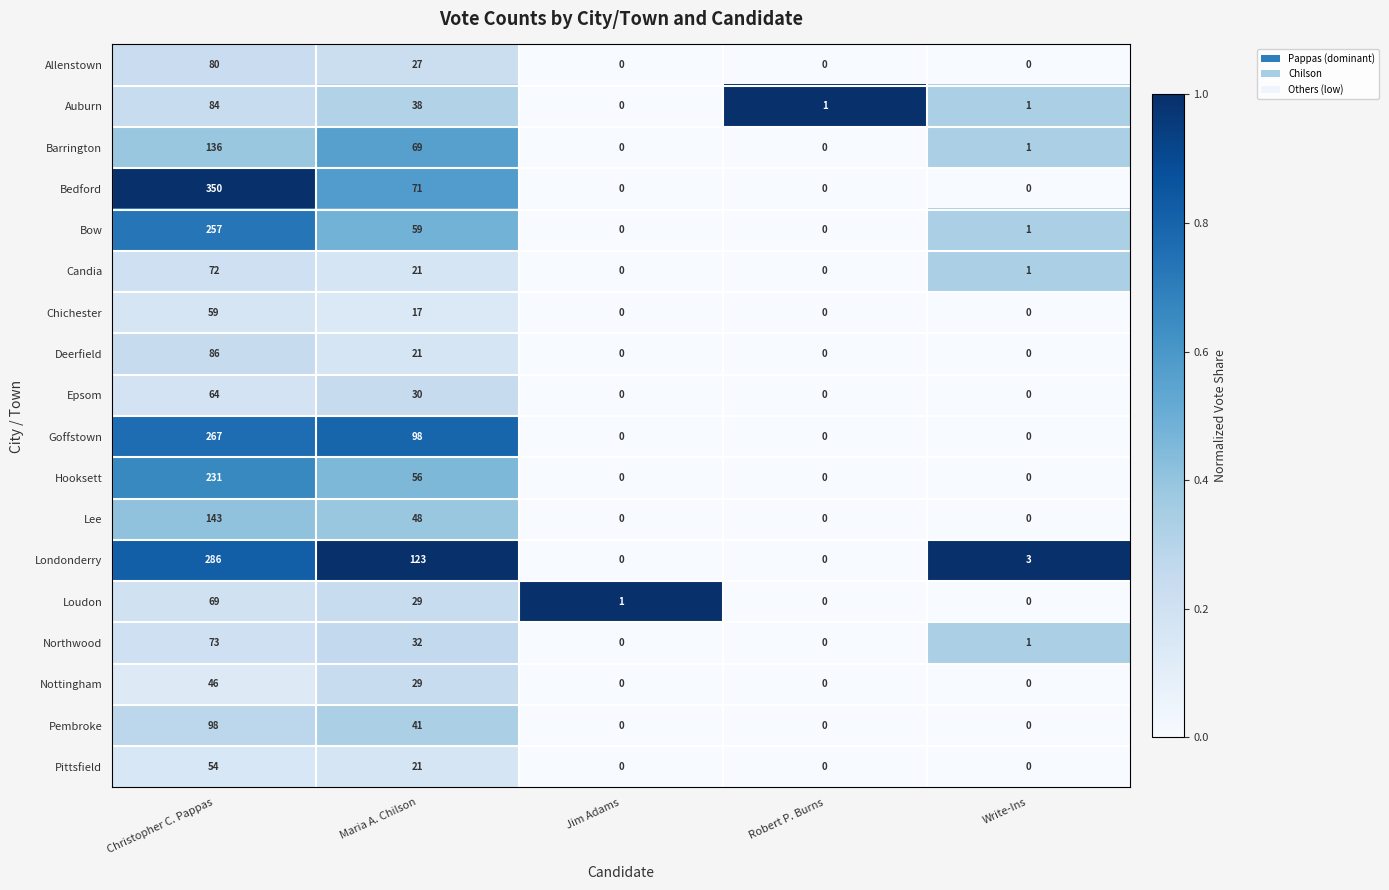

Rank the series at Christopher C. Pappas from lowest to highest value.

Nottingham, Pittsfield, Chichester, Epsom, Loudon, Candia, Northwood, Allenstown, Auburn, Deerfield, Pembroke, Barrington, Lee, Hooksett, Bow, Goffstown, Londonderry, Bedford